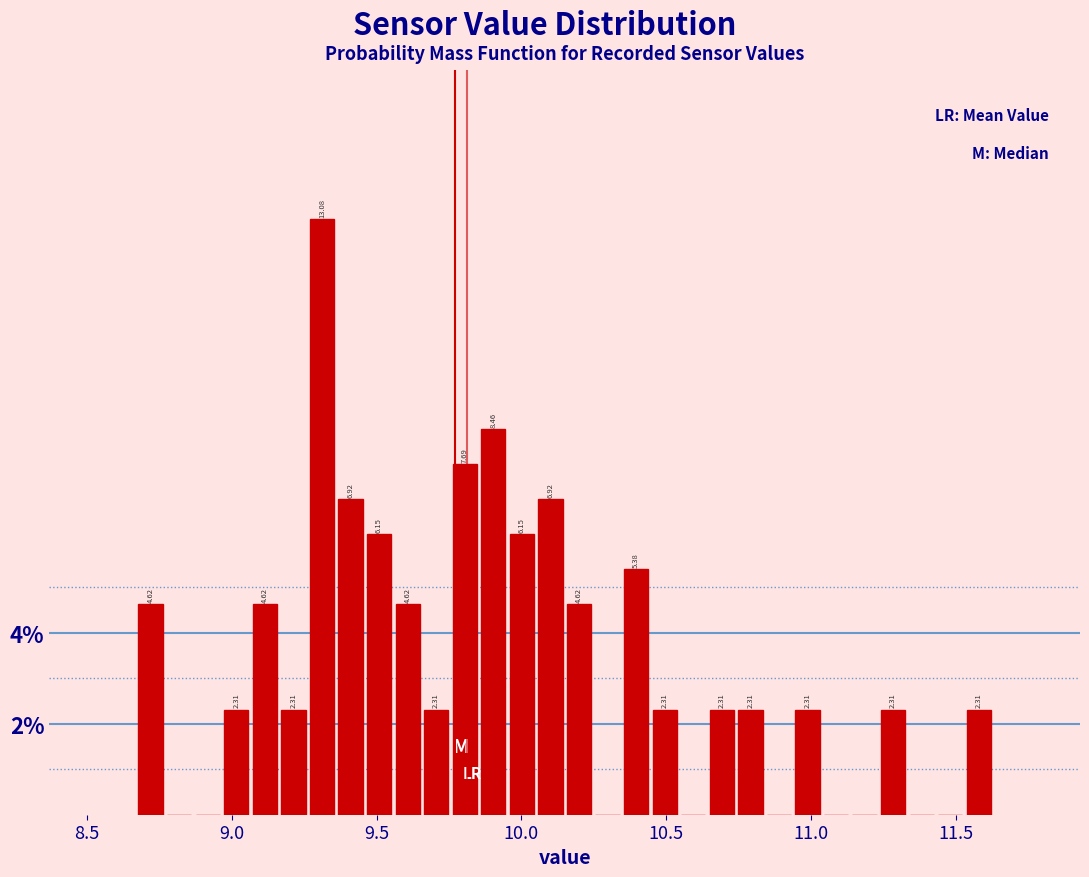

Around what value on the x-axis is the tallest bar? Give the approximate position of its centre, as read against the axis.

9.30